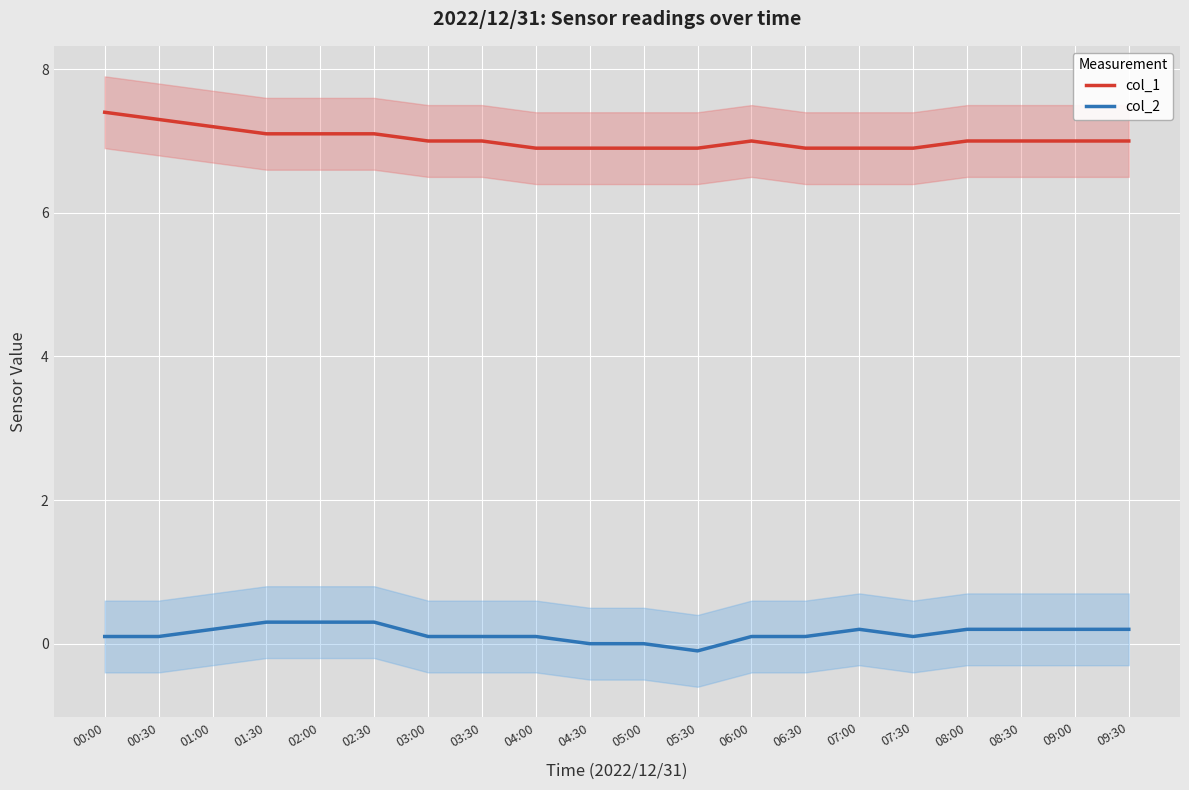

Is the value of col_2 at 06:30 greater than the value of col_1 at 03:00?

No